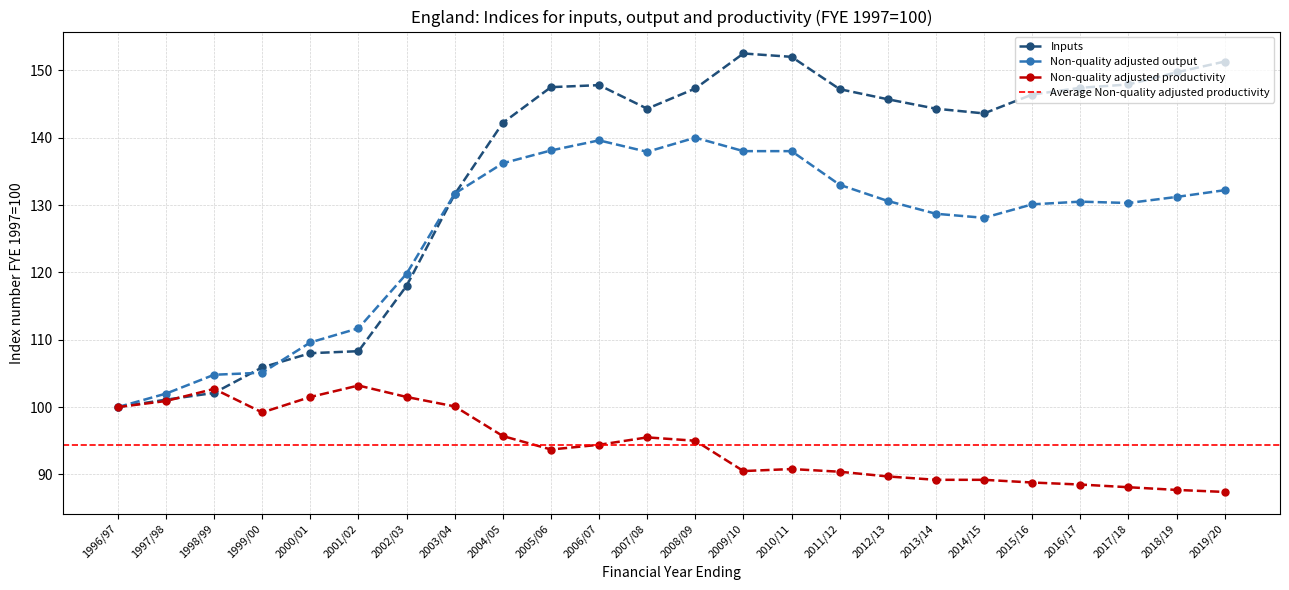

Rank the categories by Non-quality adjusted productivity value from lowest to highest.

2019/20, 2018/19, 2017/18, 2016/17, 2015/16, 2013/14, 2014/15, 2012/13, 2011/12, 2009/10, 2010/11, 2005/06, 2006/07, 2008/09, 2007/08, 2004/05, 1999/00, 1996/97, 2003/04, 1997/98, 2000/01, 2002/03, 1998/99, 2001/02